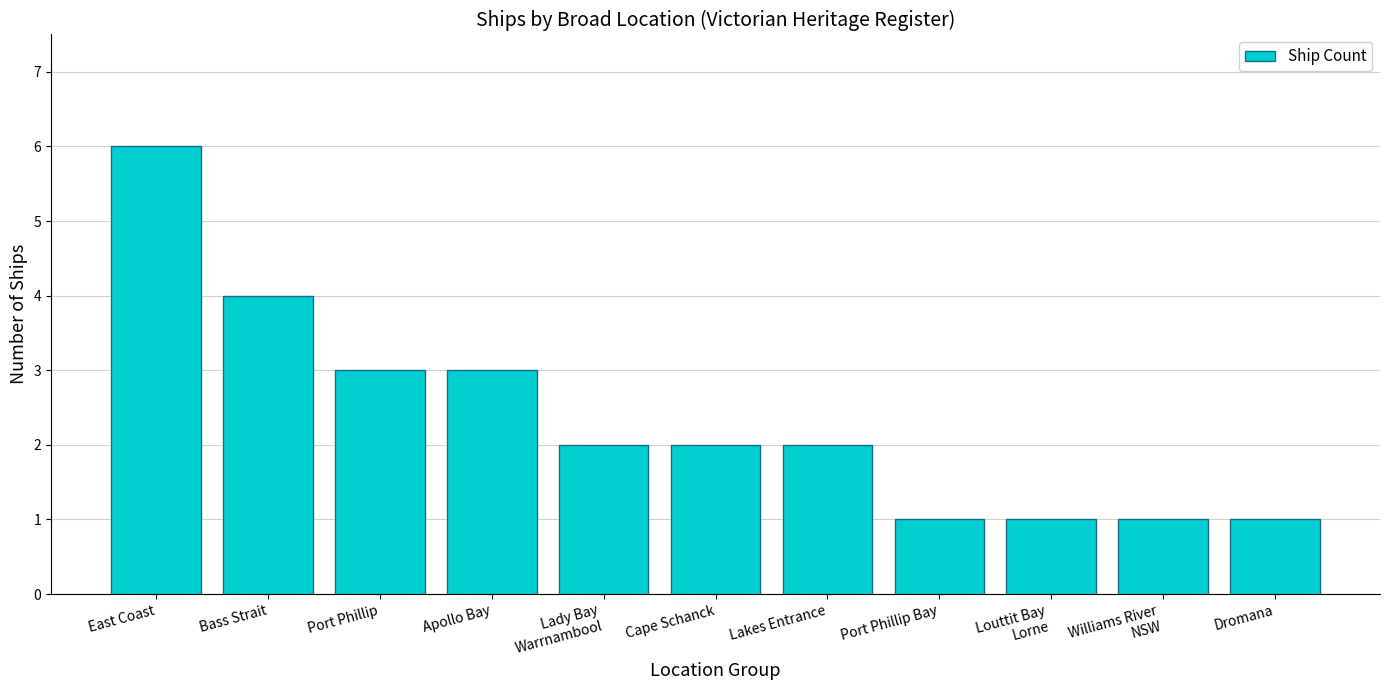

What is the difference between the maximum and minimum values?

5